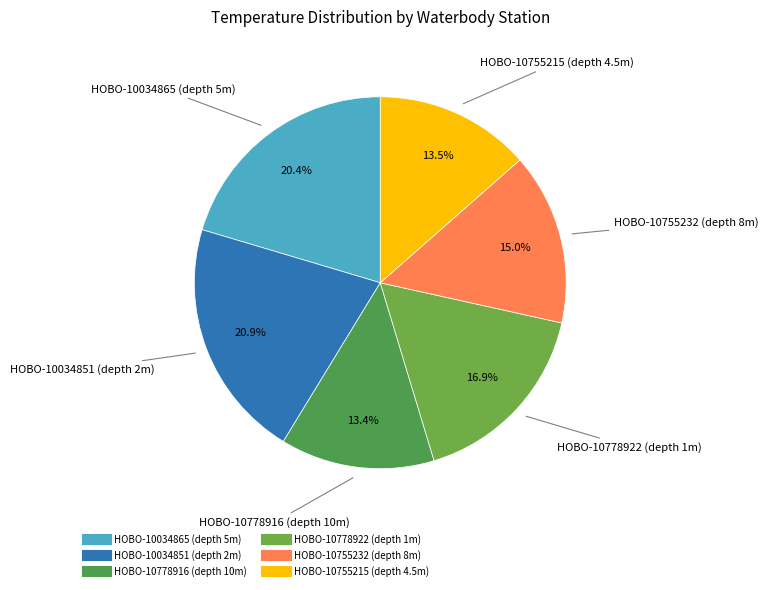

To the nearest percent, what is the average slice percentage?

17%